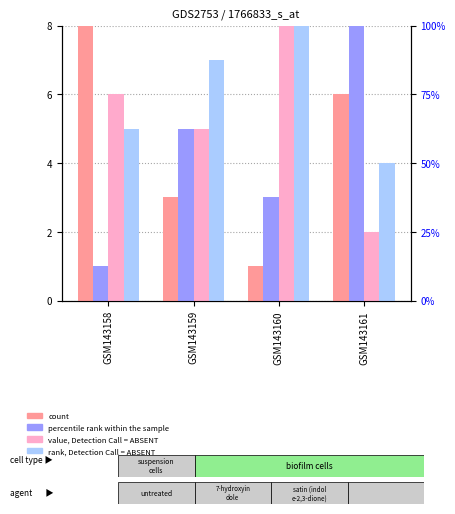

Which category has the highest value in the value, Detection Call = ABSENT series?

GSM143160